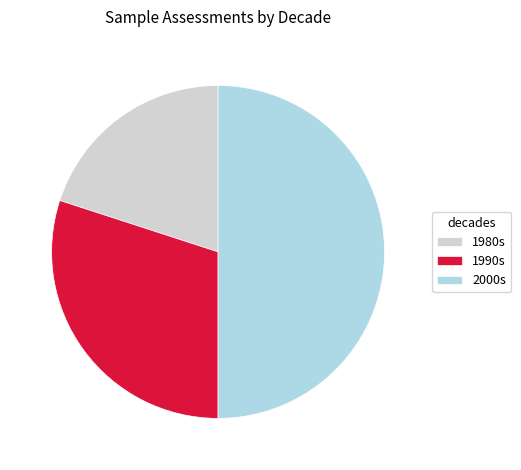

Is 1980s the majority of the pie?

No